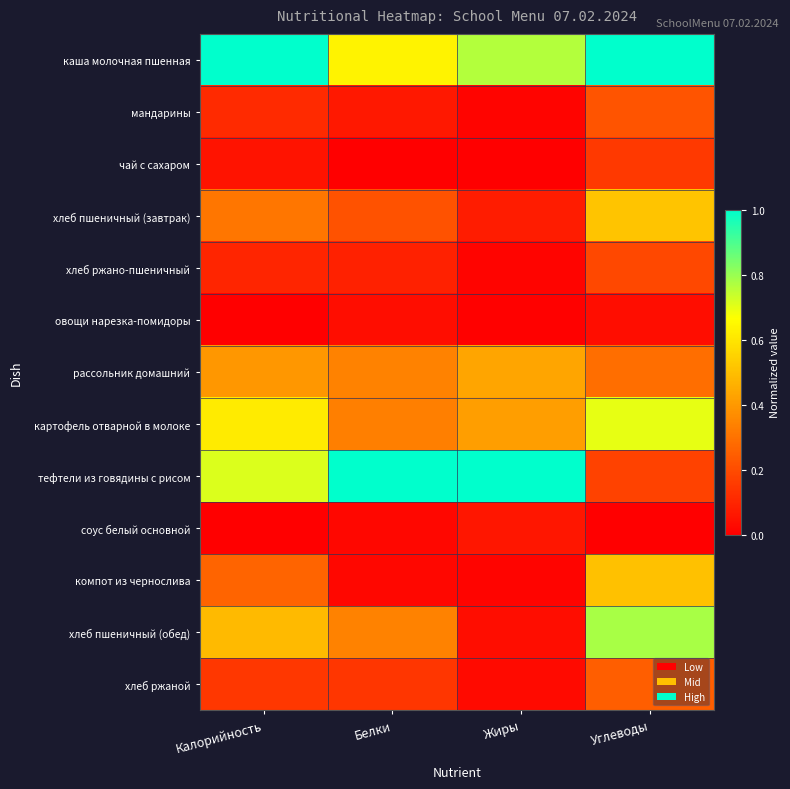

Which series has the largest range (max minus min)?

тефтели из говядины с рисом